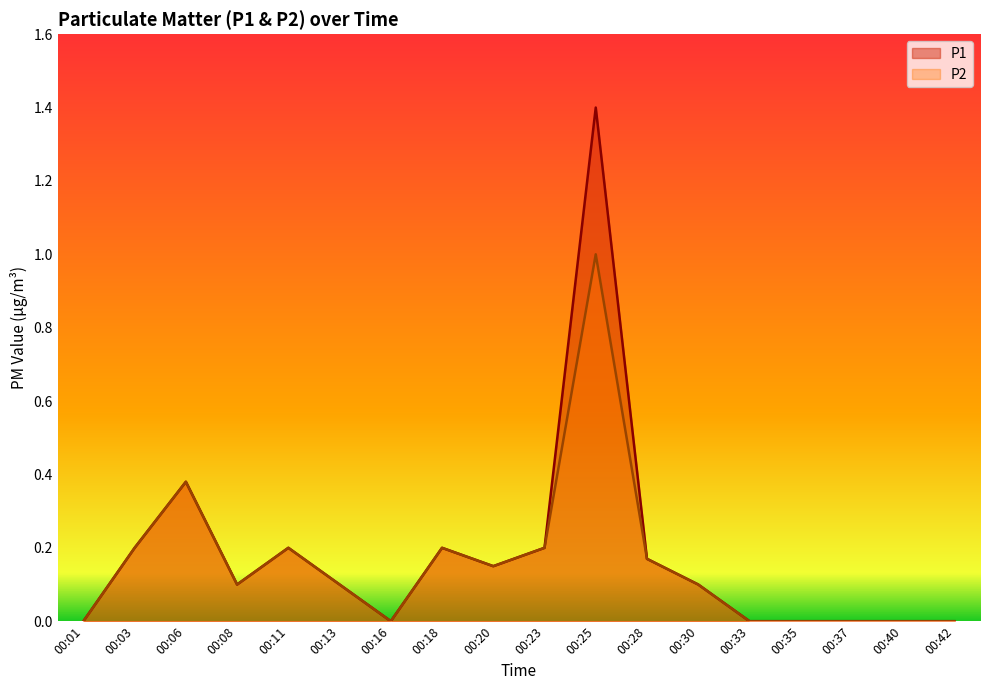

What is the difference between the maximum and minimum values in the P2 series?

1.0